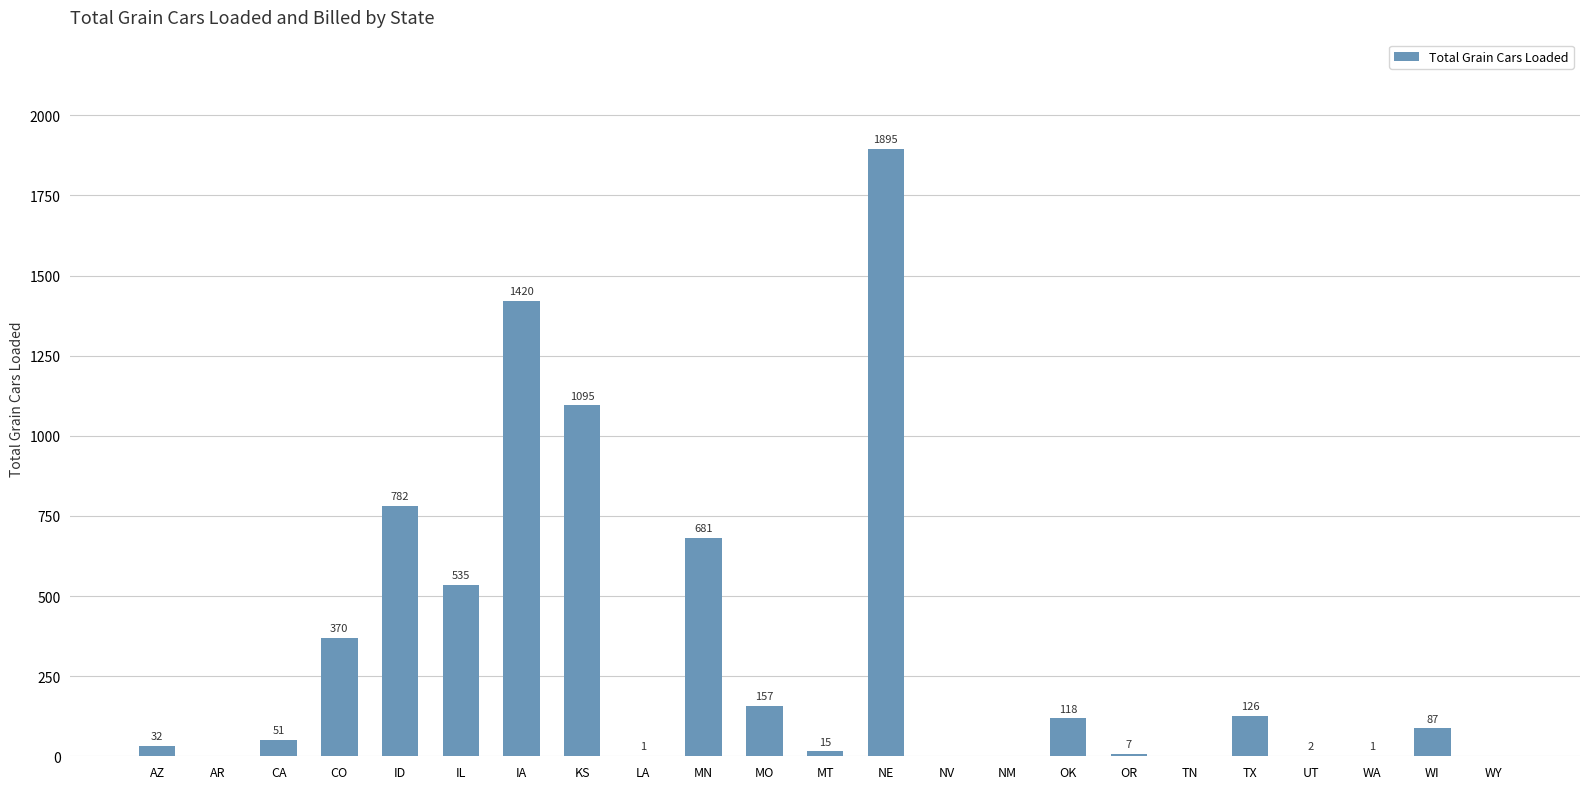

The chart shows a value of 243 at MO. True or false?

False